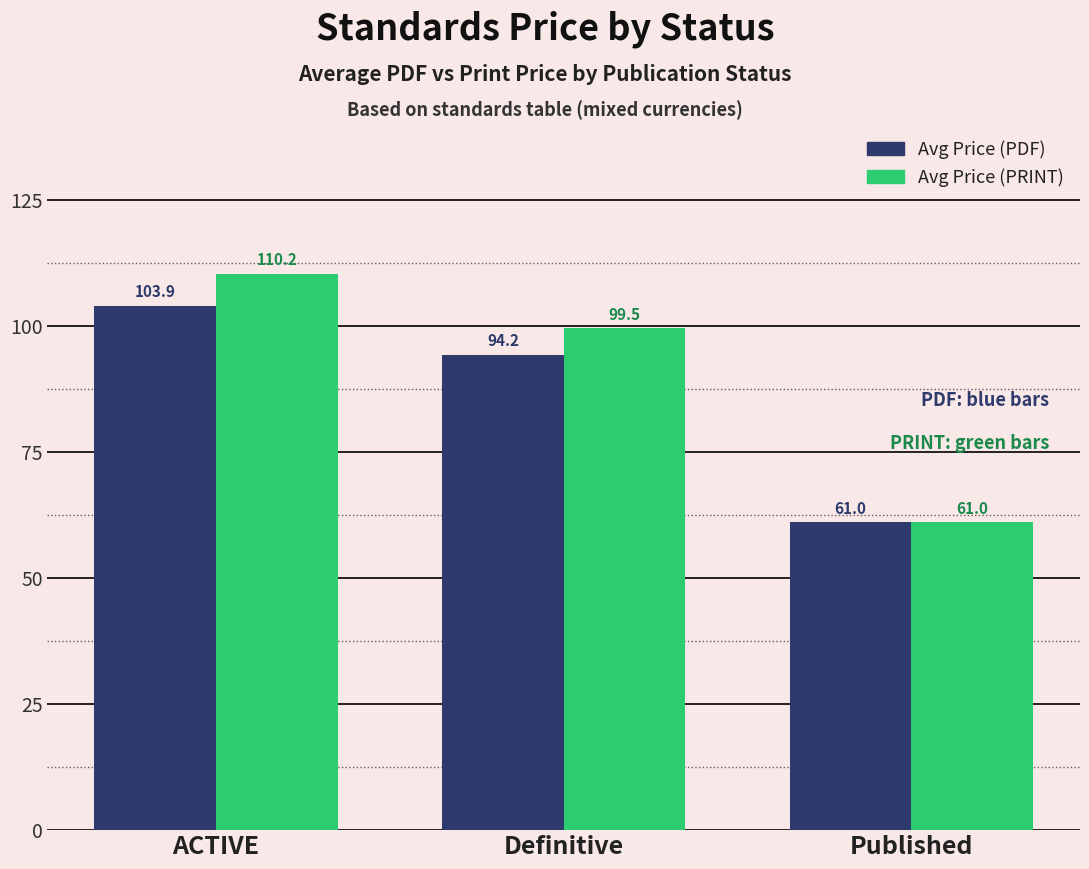

At which category is the sum across all series the highest?

ACTIVE